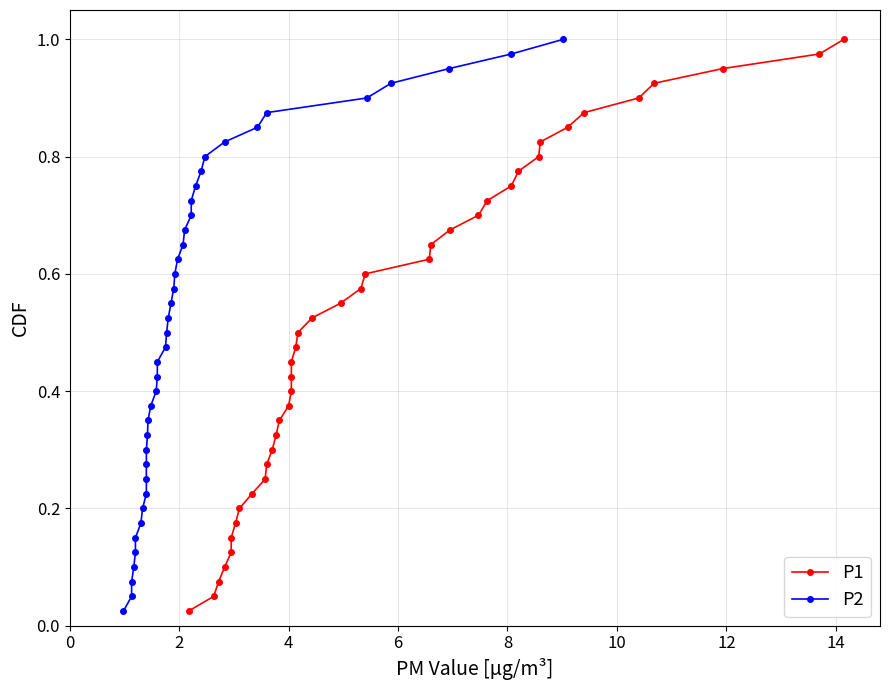

What is the difference between the maximum and minimum values in the P2 series?

1.0